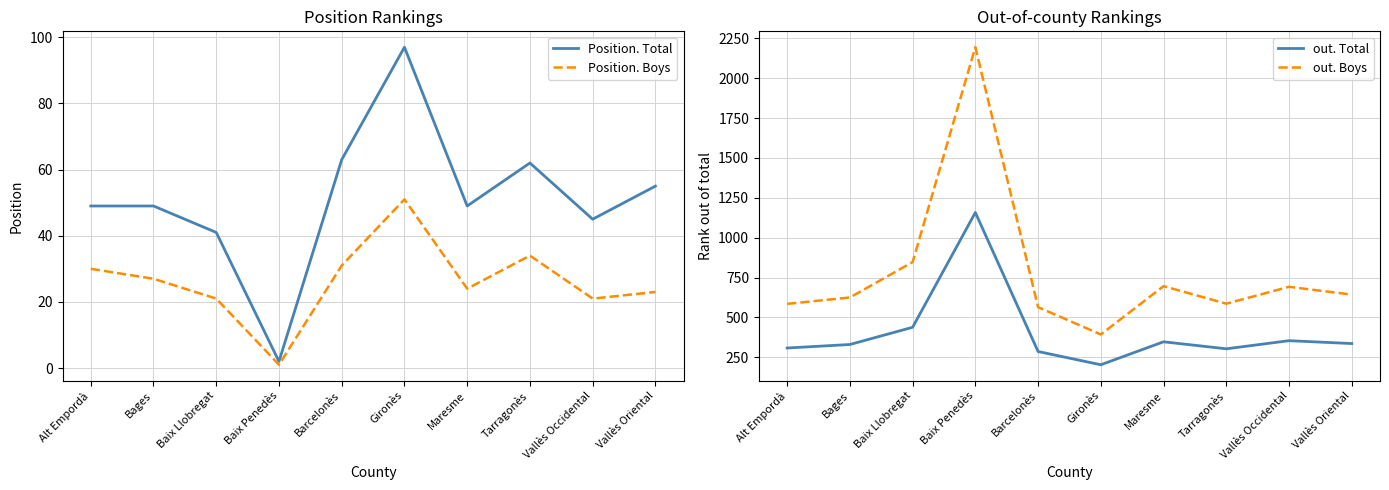

The value of Position. Total at Baix Penedès is 3. True or false?

False